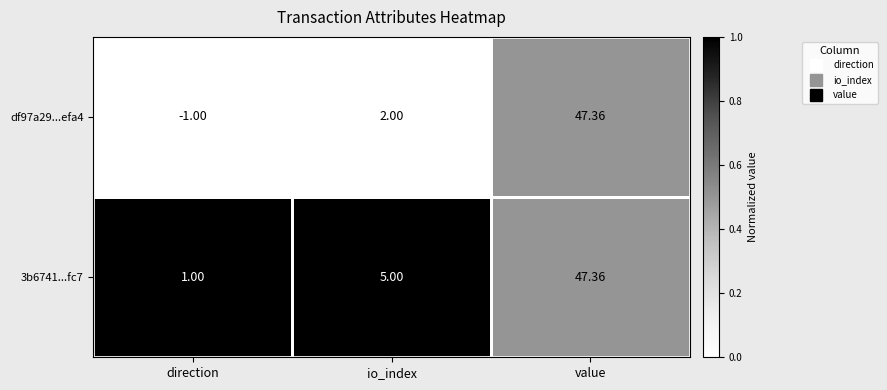

How many data points does each series have?

3